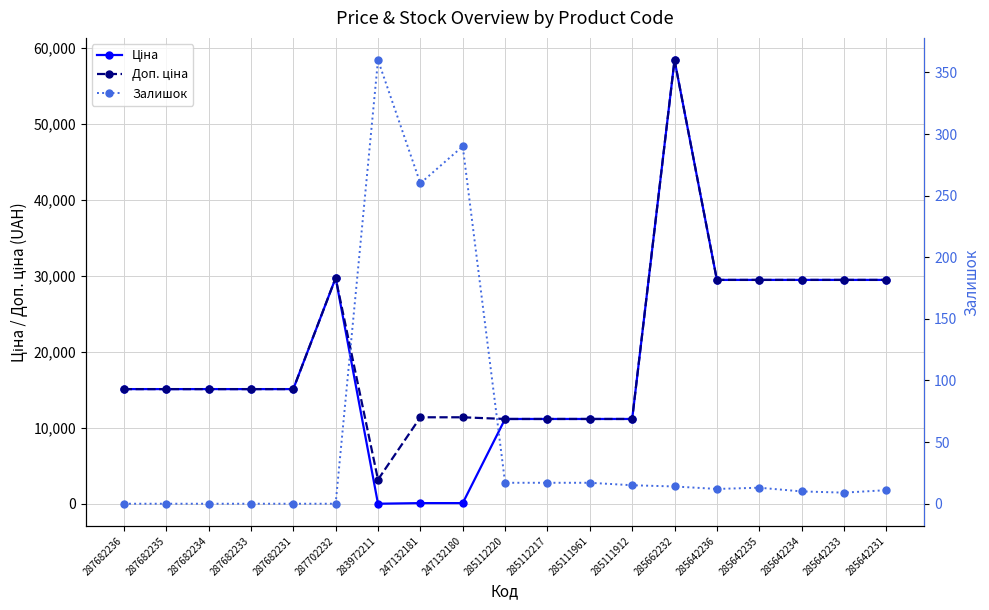

The Доп. ціна series shows 29491.5 at 285642234. True or false?

True